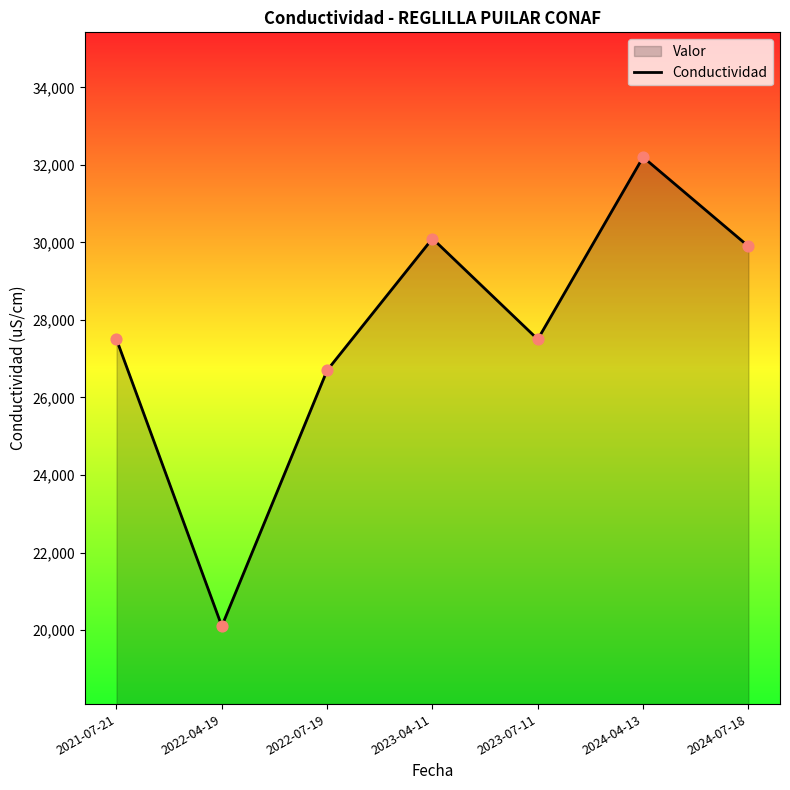

Approximately how many times larger is the value at 2022-07-19 compared to 2024-04-13?

0.8